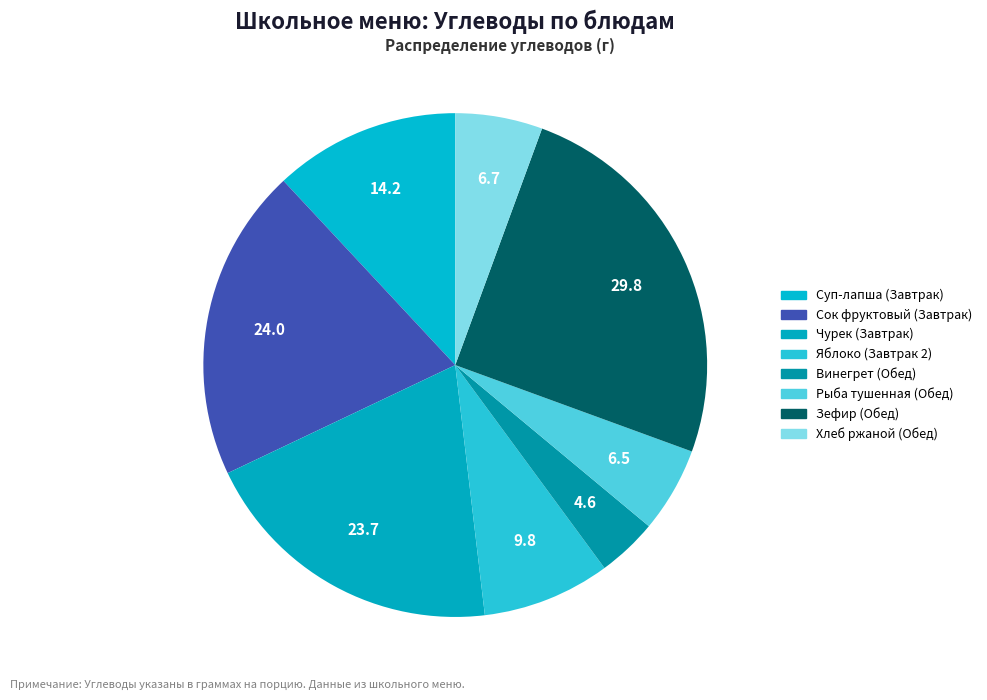

What is the ratio of the value at Рыба тушенная (Обед) to the value at Чурек (Завтрак)?

0.3